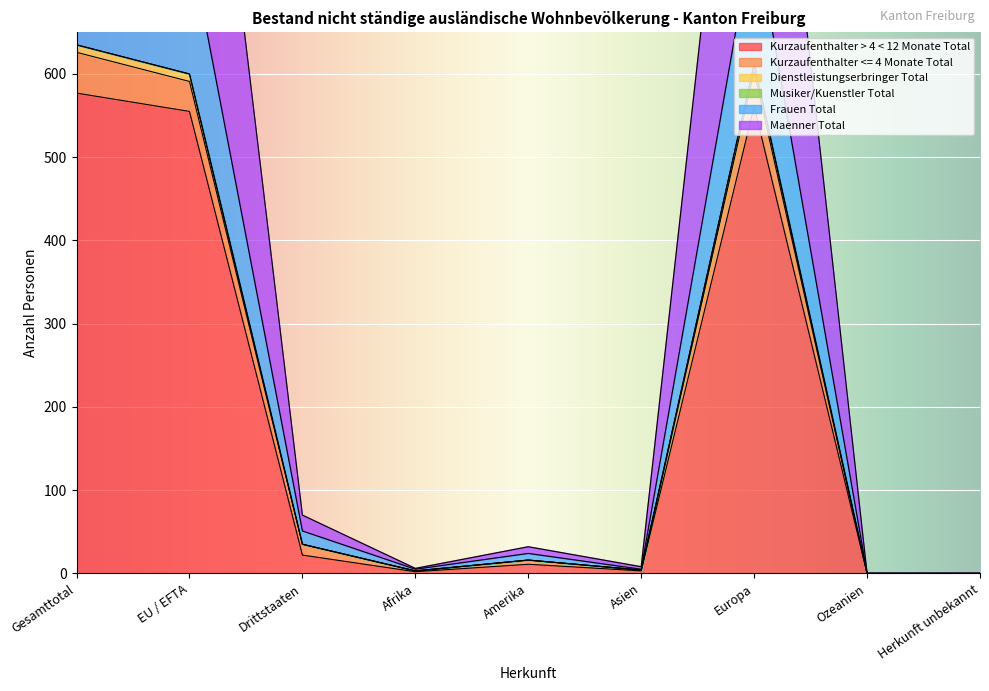

What is the maximum value for Maenner Total?

635